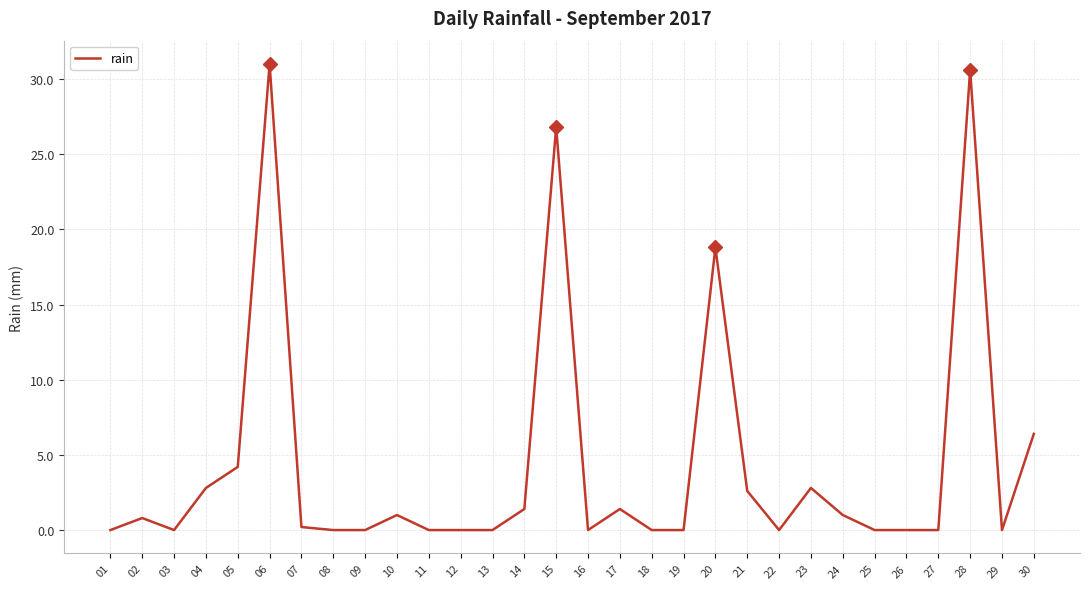

Reading left to right, transcribe all the data shown in this chart.

01=0.0	02=0.8	03=0.0	04=2.8	05=4.2	06=31.0	07=0.2	08=0.0	09=0.0	10=1.0	11=0.0	12=0.0	13=0.0	14=1.4	15=26.8	16=0.0	17=1.4	18=0.0	19=0.0	20=18.8	21=2.6	22=0.0	23=2.8	24=1.0	25=0.0	26=0.0	27=0.0	28=30.6	29=0.0	30=6.4